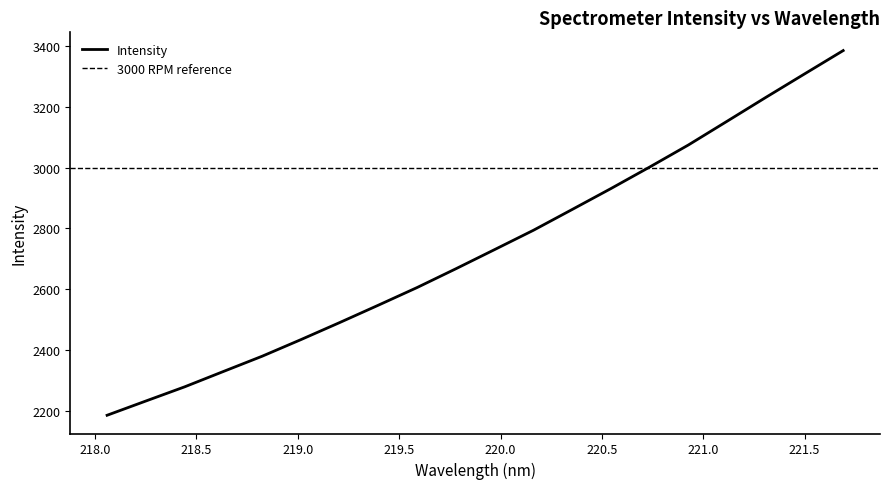

At which label is the value closest to 2784?

220.1623